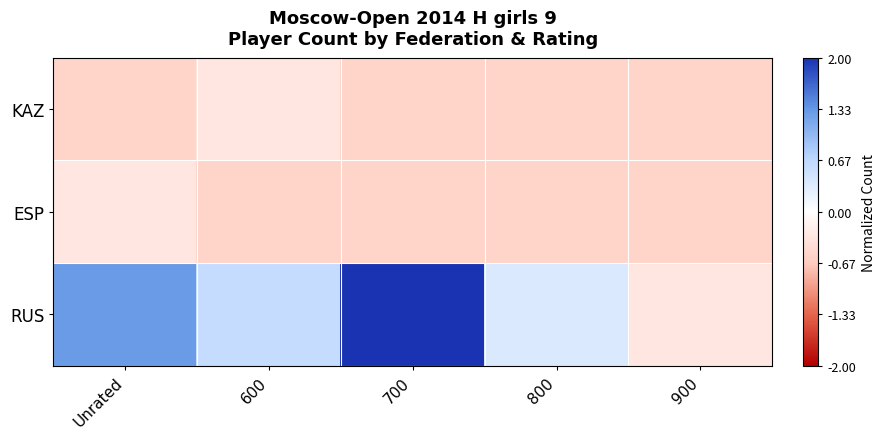

Which has a higher value, Unrated or 800?

Unrated